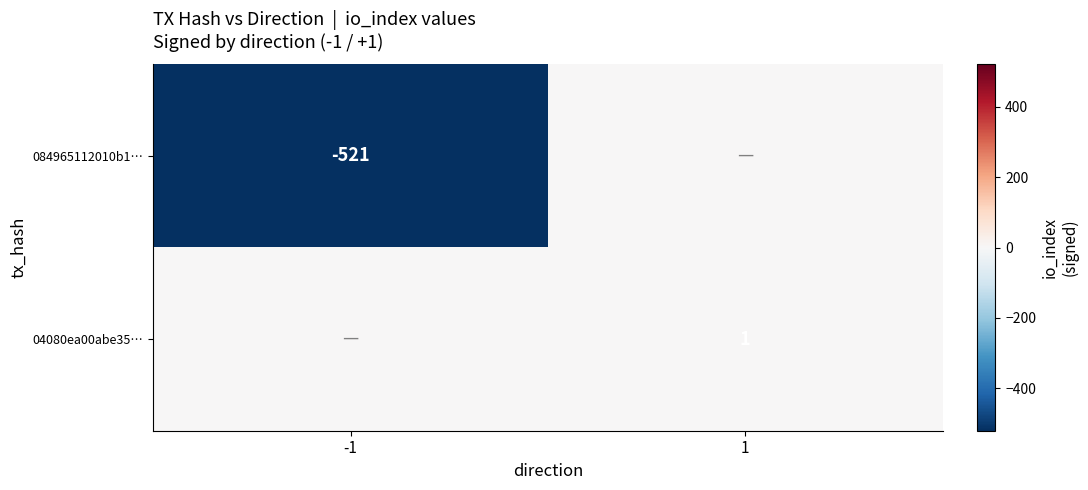

What is the difference between the highest and lowest values at 1?

1